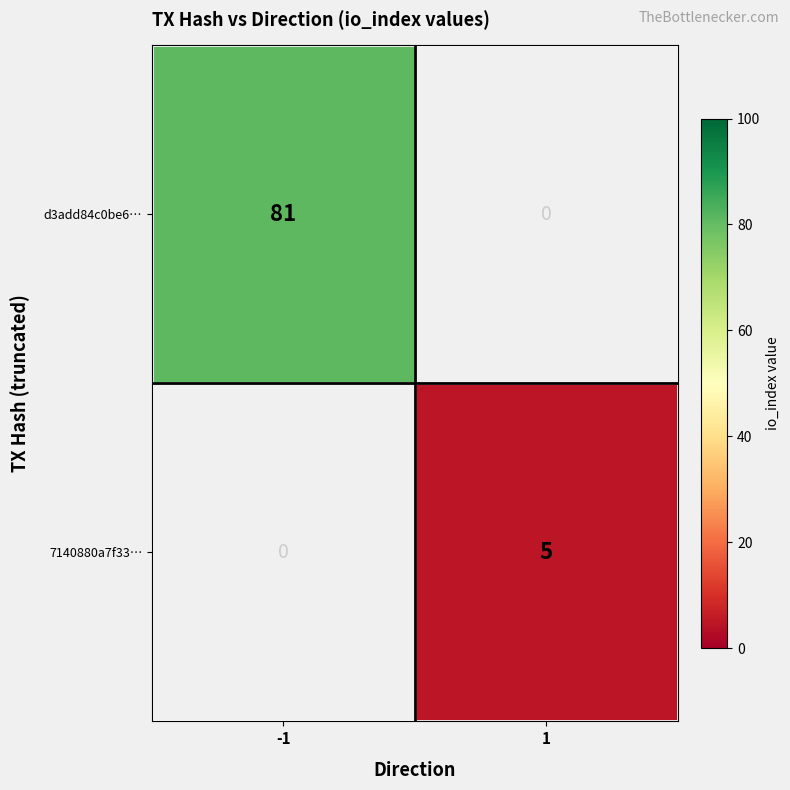

The value of d3add84c0be6… at -1 is 31. True or false?

False